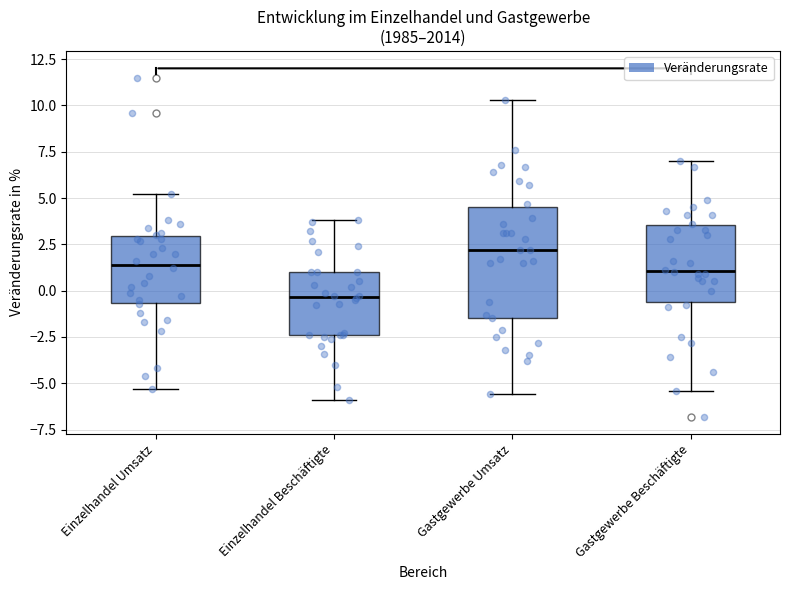

Reading left to right, read every box against the y-axis: the position of its median line, the range the box covers, and the ends of its whiskers. The values are not printed on the chart, so give them approximately, as read against the axis.

Einzelhandel Umsatz: median 1.5, box -0.5 to 3.0, whiskers -5.5 to 5.0
Einzelhandel Beschäftigte: median -0.5, box -2.5 to 1.0, whiskers -6.0 to 4.0
Gastgewerbe Umsatz: median 2.0, box -1.5 to 4.5, whiskers -5.5 to 10.5
Gastgewerbe Beschäftigte: median 1.0, box -0.5 to 3.5, whiskers -5.5 to 7.0